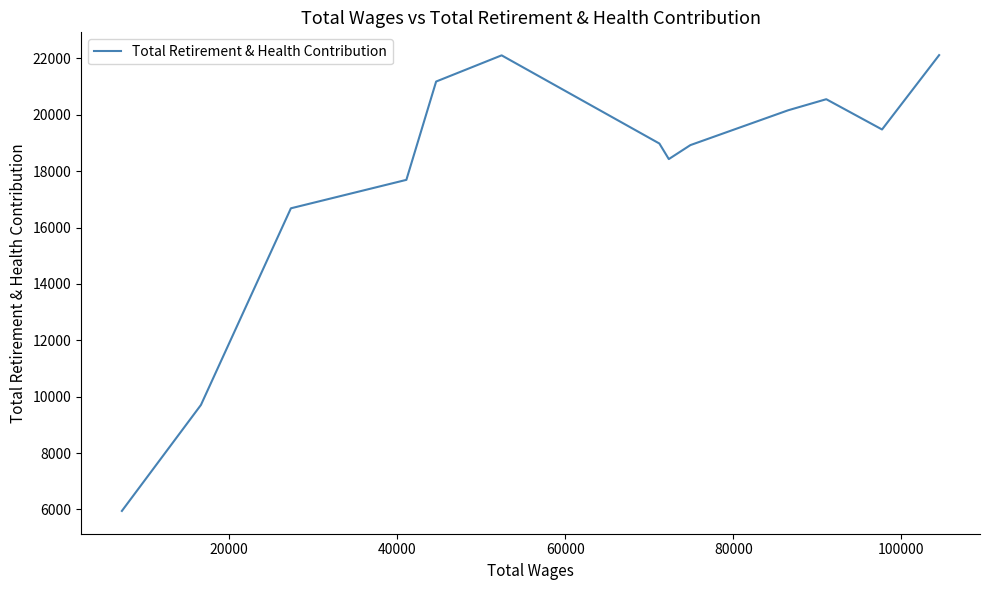

What is the greatest value displayed?

22118